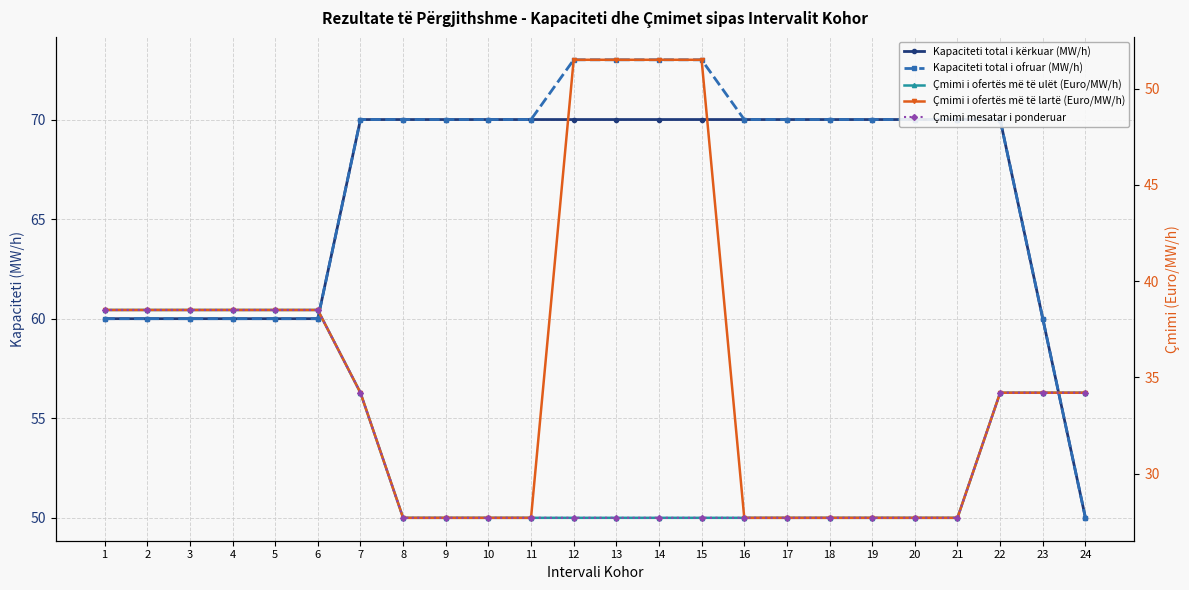

What is the greatest value displayed?

73.0